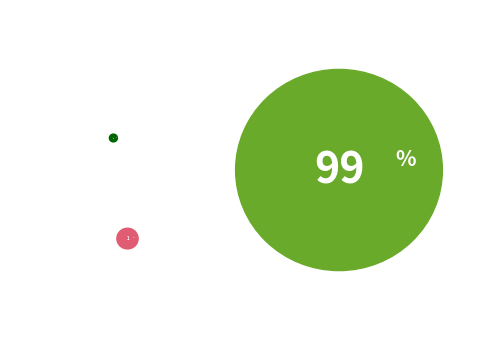

Which category has the biggest portion of the pie?

Etisalat